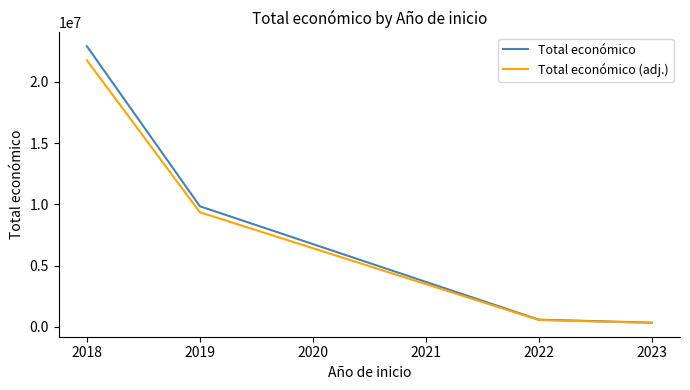

Rank the categories by Total económico (adj.) value from lowest to highest.

2023, 2022, 2019, 2018